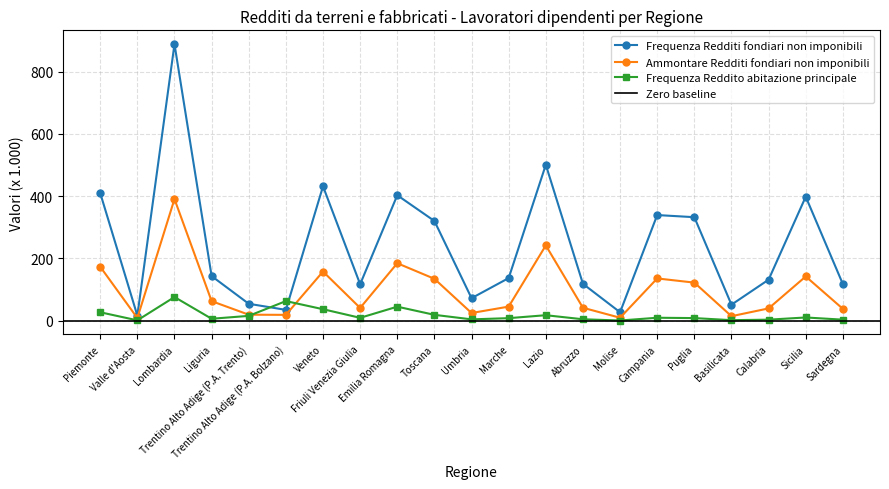

At which category does the chart reach its minimum across all series?

Molise